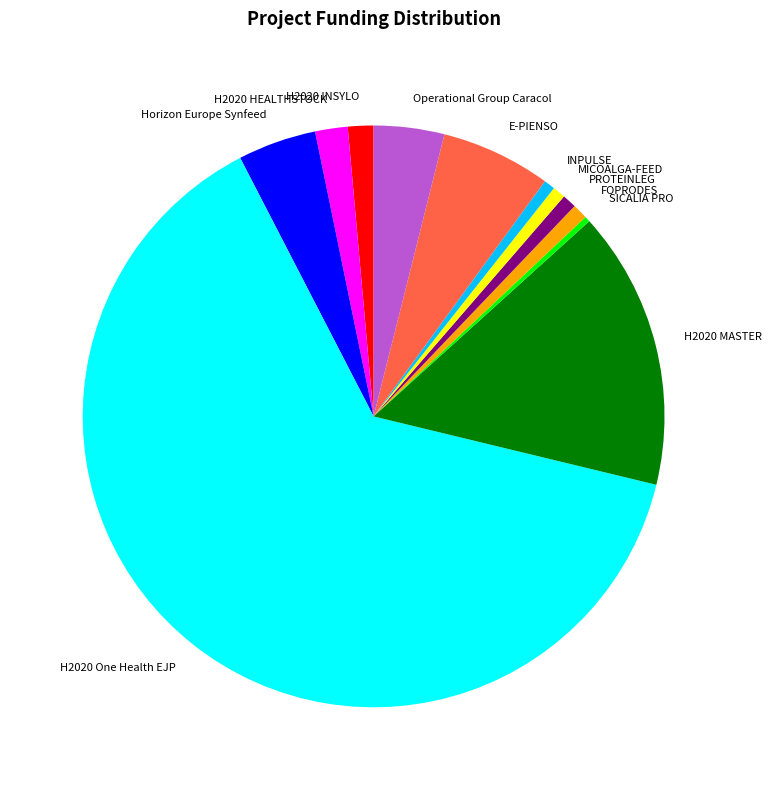

Which slice represents more than half of the pie?

H2020 One Health EJP